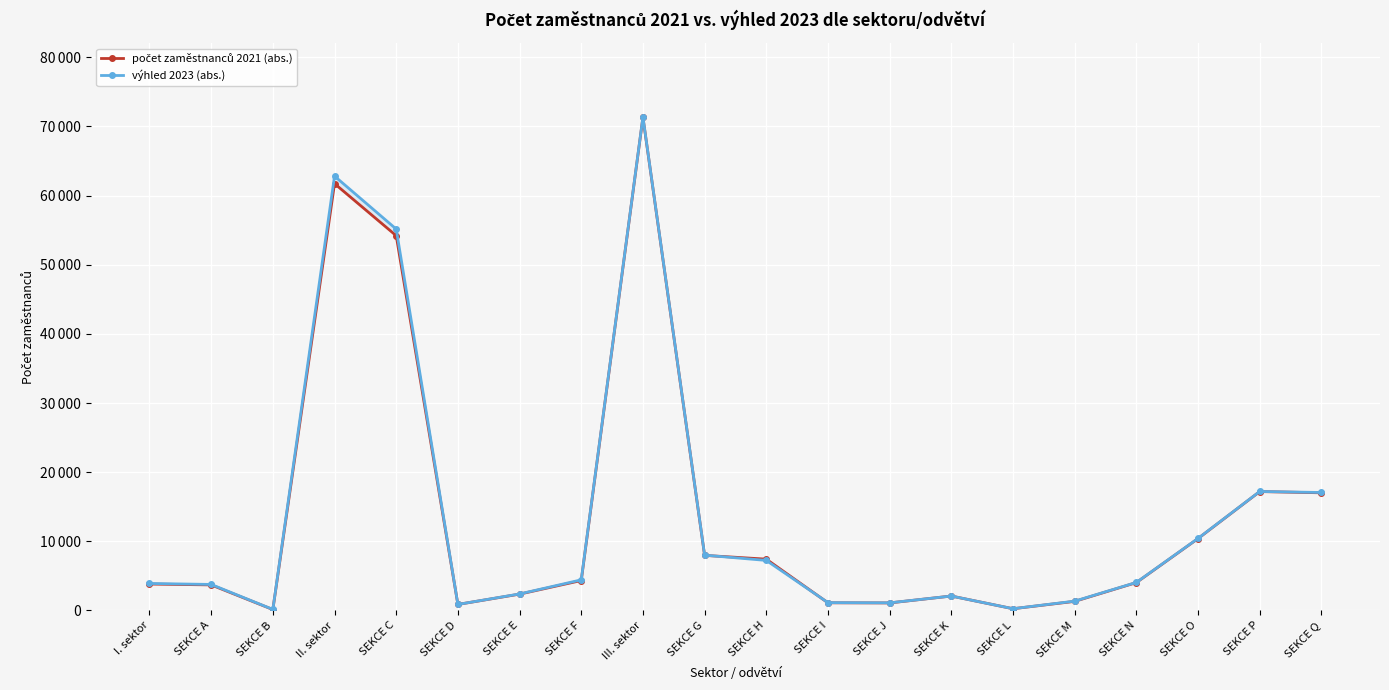

What is the label of the 10th point from the right?

SEKCE H